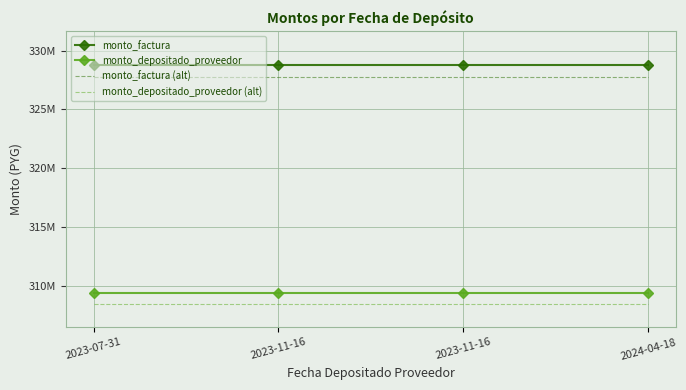

True or false: monto_depositado_proveedor and monto_factura intersect in this chart.

False